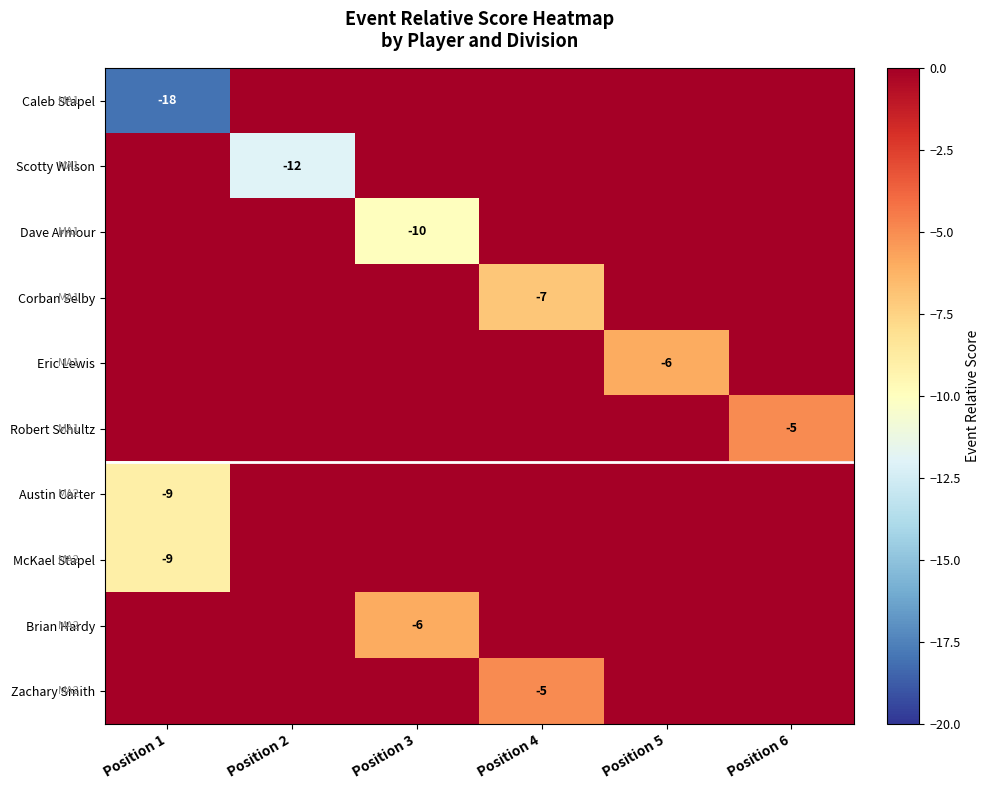

Count the number of categories in the chart.

6